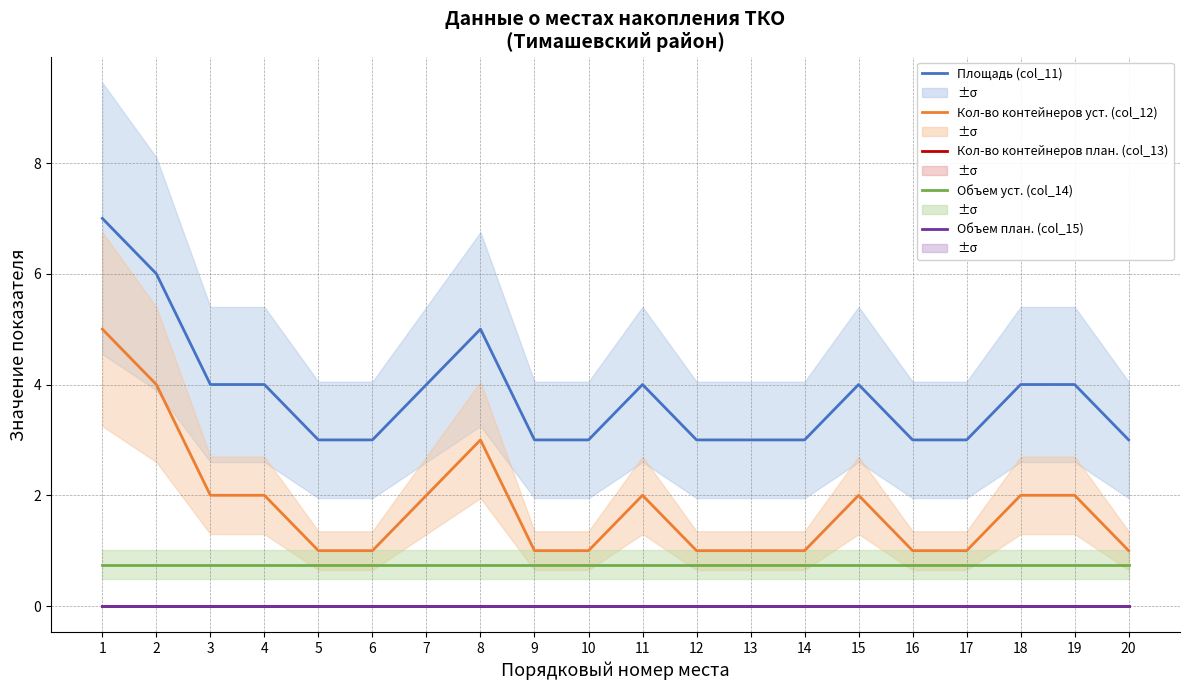

Reading right to left, transcribe all the data shown in this chart.

Площадь (col_11): 20=3.0	19=4.0	18=4.0	17=3.0	16=3.0	15=4.0	14=3.0	13=3.0	12=3.0	11=4.0	10=3.0	9=3.0	8=5.0	7=4.0	6=3.0	5=3.0	4=4.0	3=4.0	2=6.0	1=7.0
Кол-во контейнеров уст. (col_12): 20=1.0	19=2.0	18=2.0	17=1.0	16=1.0	15=2.0	14=1.0	13=1.0	12=1.0	11=2.0	10=1.0	9=1.0	8=3.0	7=2.0	6=1.0	5=1.0	4=2.0	3=2.0	2=4.0	1=5.0
Кол-во контейнеров план. (col_13): 20=0.0	19=0.0	18=0.0	17=0.0	16=0.0	15=0.0	14=0.0	13=0.0	12=0.0	11=0.0	10=0.0	9=0.0	8=0.0	7=0.0	6=0.0	5=0.0	4=0.0	3=0.0	2=0.0	1=0.0
Объем уст. (col_14): 20=0.8	19=0.8	18=0.8	17=0.8	16=0.8	15=0.8	14=0.8	13=0.8	12=0.8	11=0.8	10=0.8	9=0.8	8=0.8	7=0.8	6=0.8	5=0.8	4=0.8	3=0.8	2=0.8	1=0.8
Объем план. (col_15): 20=0.0	19=0.0	18=0.0	17=0.0	16=0.0	15=0.0	14=0.0	13=0.0	12=0.0	11=0.0	10=0.0	9=0.0	8=0.0	7=0.0	6=0.0	5=0.0	4=0.0	3=0.0	2=0.0	1=0.0